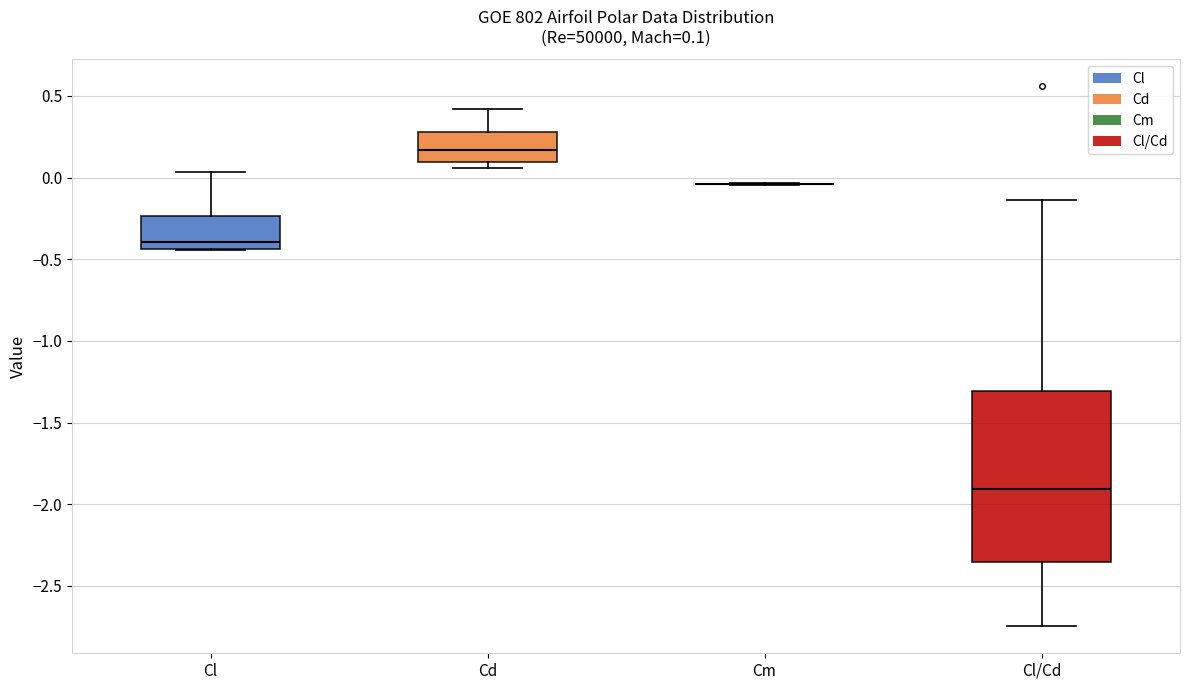

Comparing the boxes themselves (not the whiskers), which one is the tallest?

Cl/Cd